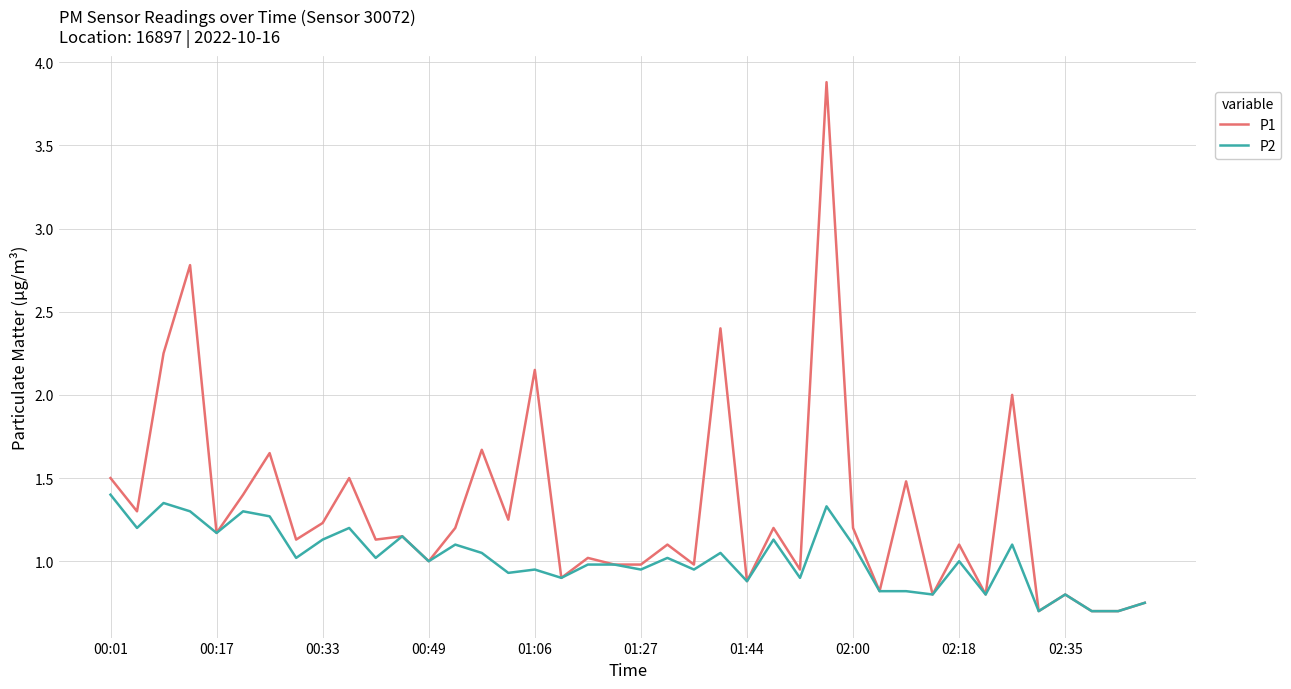

What is the lowest value of the P2 series?

0.7